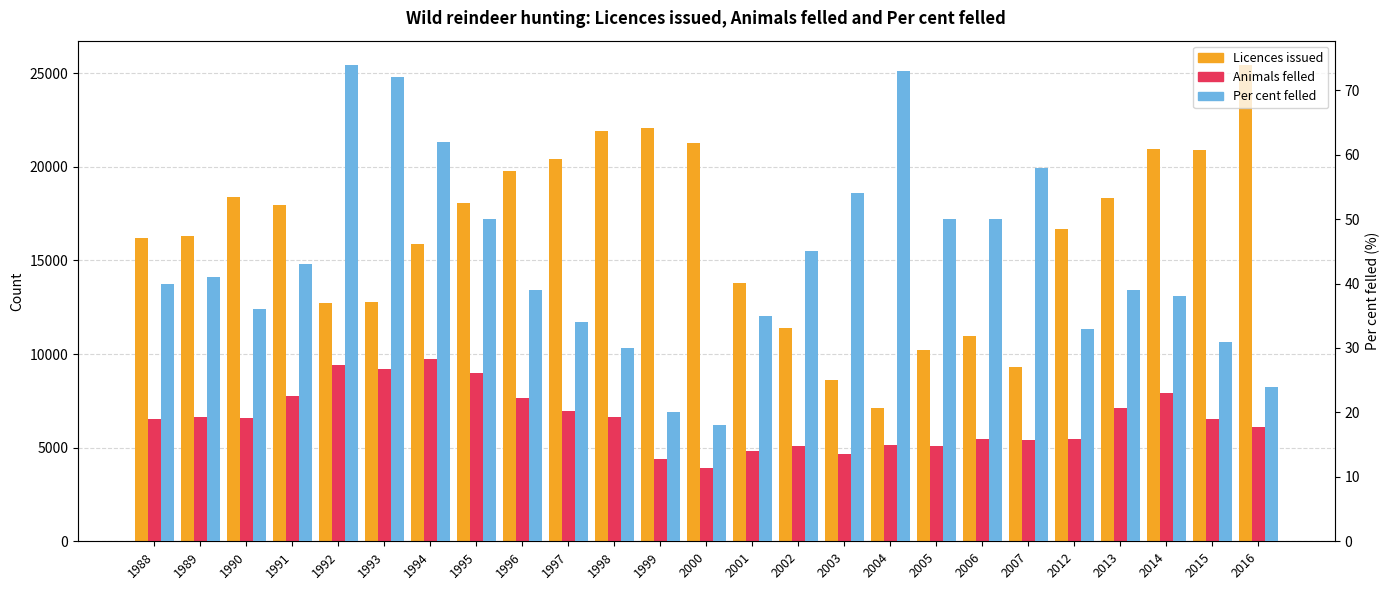

What are all the series names shown in the legend?

Licences issued, Animals felled, Per cent felled